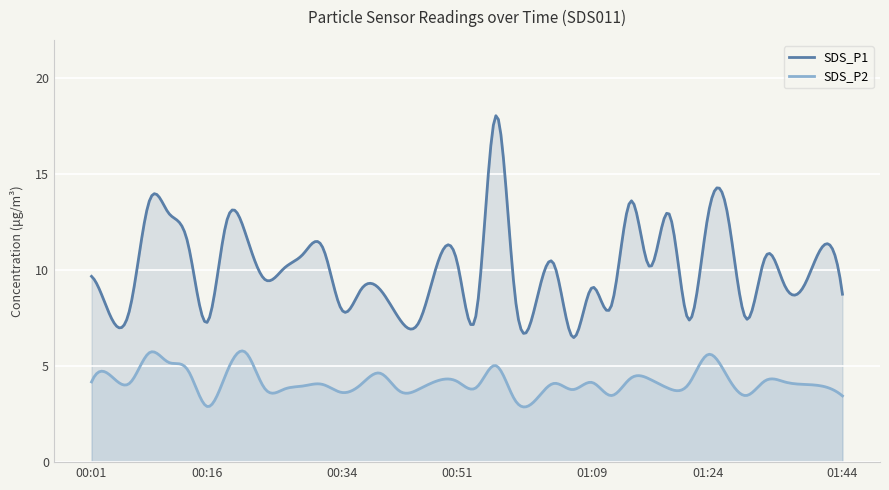

How many lines are shown in the chart?

2